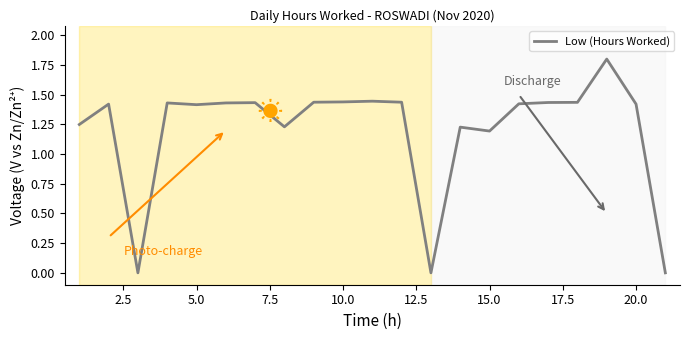

What is the sum of all values?

25.3